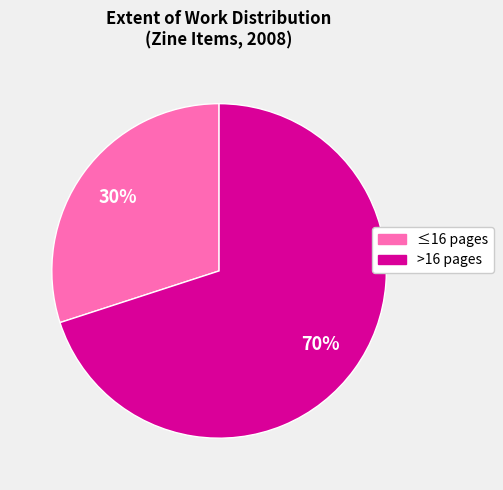

To the nearest percent, what is the average slice percentage?

50%